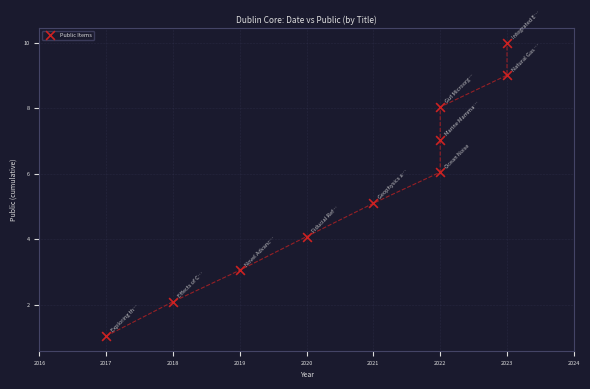

What is the average Y value?

5.5